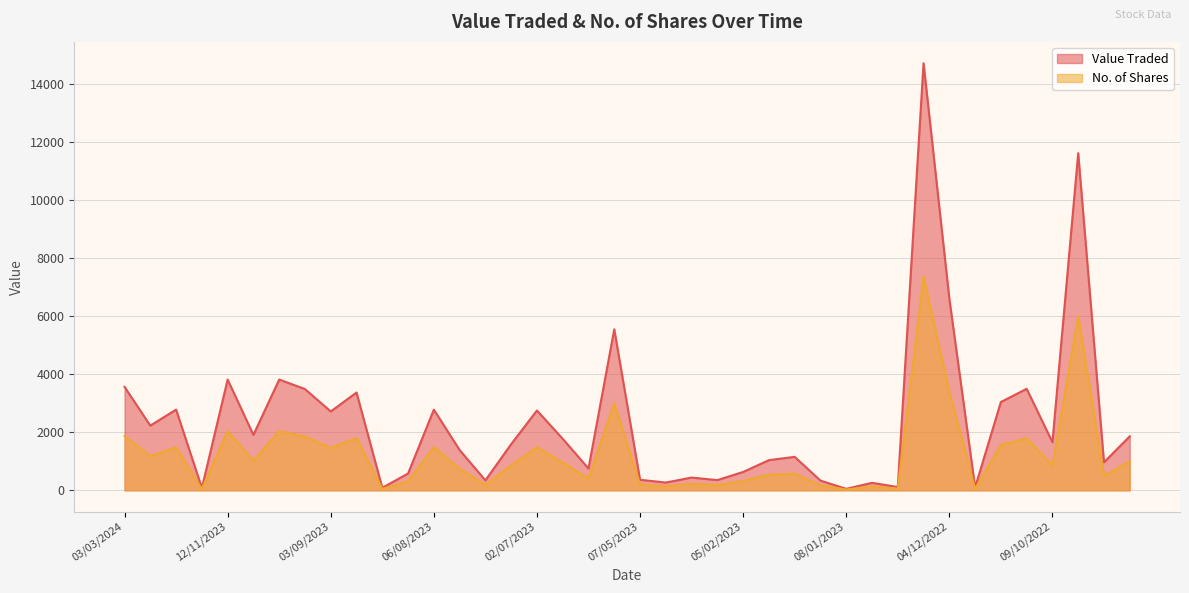

How many lines are shown in the chart?

2